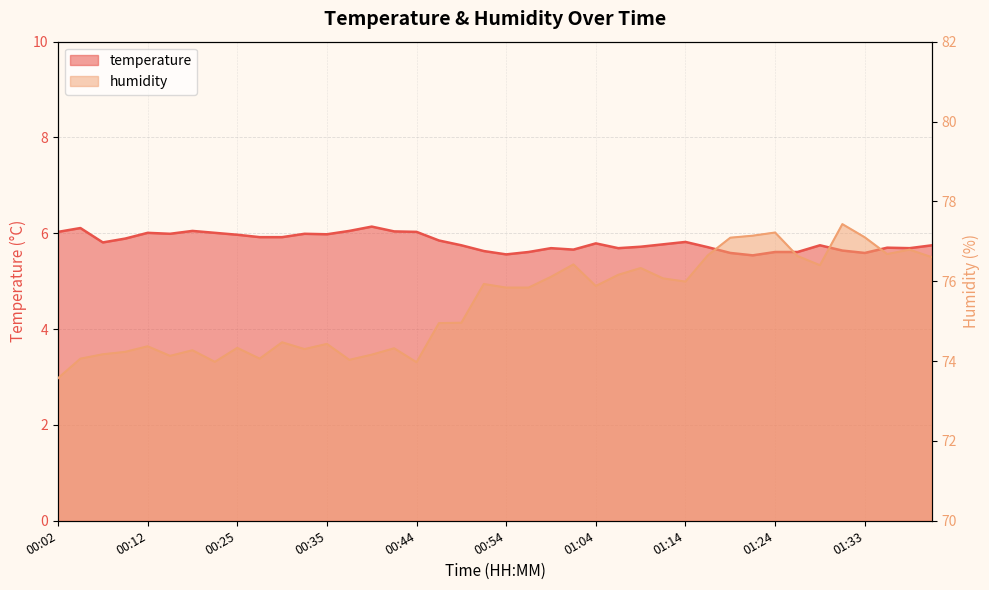

What is the total value across all series at 01:21?

82.7